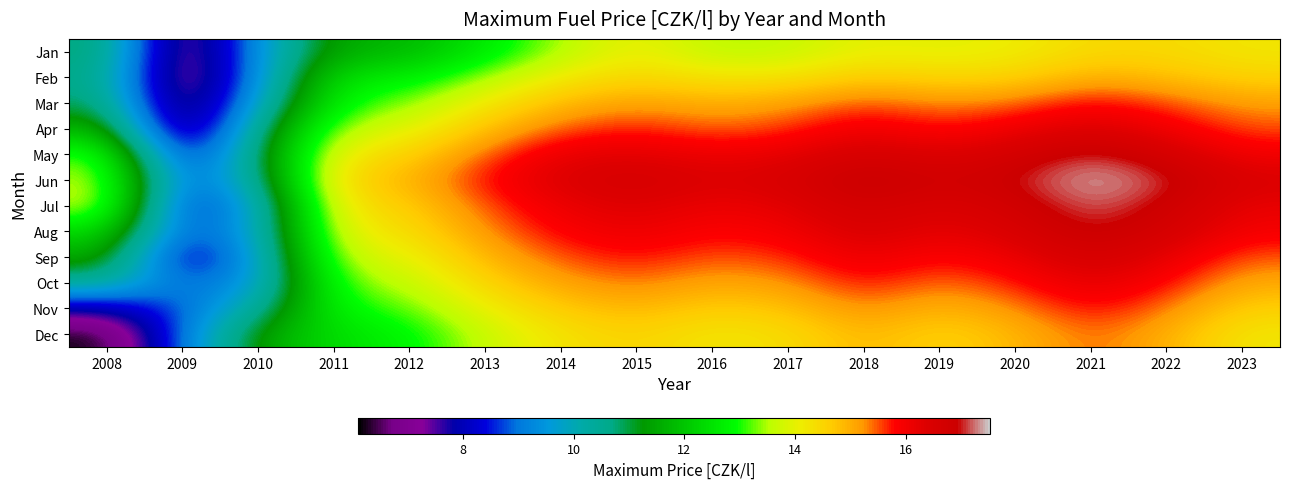

Reading left to right, list all the values displayed in this chart.

Jan: 2008=10.9	2009=6.6	2010=9.5	2011=11.6	2012=11.8	2013=12.6	2014=13.5	2015=14.1	2016=13.5	2017=13.6	2018=14.1	2019=14.0	2020=14.1	2021=14.4	2022=14.4	2023=14.2
Feb: 2008=10.7	2009=6.5	2010=9.4	2011=12.6	2012=12.7	2013=13.4	2014=14.2	2015=14.5	2016=14.3	2017=14.3	2018=14.7	2019=14.5	2020=14.5	2021=15.0	2022=14.8	2023=14.6
Mar: 2008=10.9	2009=6.7	2010=9.8	2011=12.9	2012=13.3	2013=14.2	2014=14.9	2015=15.2	2016=15.0	2017=15.2	2018=15.6	2019=15.3	2020=15.4	2021=15.9	2022=15.5	2023=15.2
Apr: 2008=11.9	2009=6.9	2010=10.5	2011=13.5	2012=13.9	2013=14.8	2014=15.5	2015=15.7	2016=15.4	2017=15.6	2018=16.1	2019=15.7	2020=16.1	2021=16.4	2022=16.0	2023=15.5
May: 2008=13.3	2009=7.9	2010=10.8	2011=14.2	2012=14.6	2013=15.5	2014=16.2	2015=16.3	2016=16.1	2017=16.2	2018=16.7	2019=16.4	2020=16.7	2021=17.2	2022=16.6	2023=16.0
Jun: 2008=13.7	2009=8.6	2010=10.3	2011=14.5	2012=14.9	2013=15.8	2014=16.4	2015=16.7	2016=16.4	2017=16.6	2018=17.1	2019=16.7	2020=17.0	2021=17.5	2022=17.1	2023=16.5
Jul: 2008=13.8	2009=8.1	2010=9.7	2011=14.2	2012=14.6	2013=15.5	2014=16.1	2015=16.4	2016=16.1	2017=16.2	2018=16.8	2019=16.4	2020=16.7	2021=17.3	2022=16.8	2023=16.1
Aug: 2008=12.4	2009=8.5	2010=9.7	2011=14.0	2012=14.4	2013=15.3	2014=15.9	2015=16.1	2016=15.8	2017=16.0	2018=16.5	2019=16.1	2020=16.5	2021=17.0	2022=16.6	2023=15.9
Sep: 2008=11.7	2009=7.7	2010=9.6	2011=13.6	2012=14.0	2013=14.9	2014=15.5	2015=15.8	2016=15.5	2017=15.6	2018=16.2	2019=15.8	2020=16.1	2021=16.7	2022=16.2	2023=15.5
Oct: 2008=10.5	2009=8.8	2010=9.5	2011=13.2	2012=13.6	2013=14.5	2014=15.1	2015=15.4	2016=15.1	2017=15.2	2018=15.8	2019=15.3	2020=15.7	2021=16.3	2022=15.8	2023=15.0
Nov: 2008=7.8	2009=8.8	2010=10.4	2011=12.9	2012=13.2	2013=14.1	2014=14.7	2015=14.9	2016=14.6	2017=14.8	2018=15.3	2019=14.9	2020=15.3	2021=15.8	2022=15.4	2023=14.6
Dec: 2008=6.1	2009=9.1	2010=11.5	2011=12.4	2012=12.8	2013=13.7	2014=14.3	2015=14.6	2016=14.2	2017=14.4	2018=14.9	2019=14.5	2020=14.9	2021=15.5	2022=15.0	2023=14.2